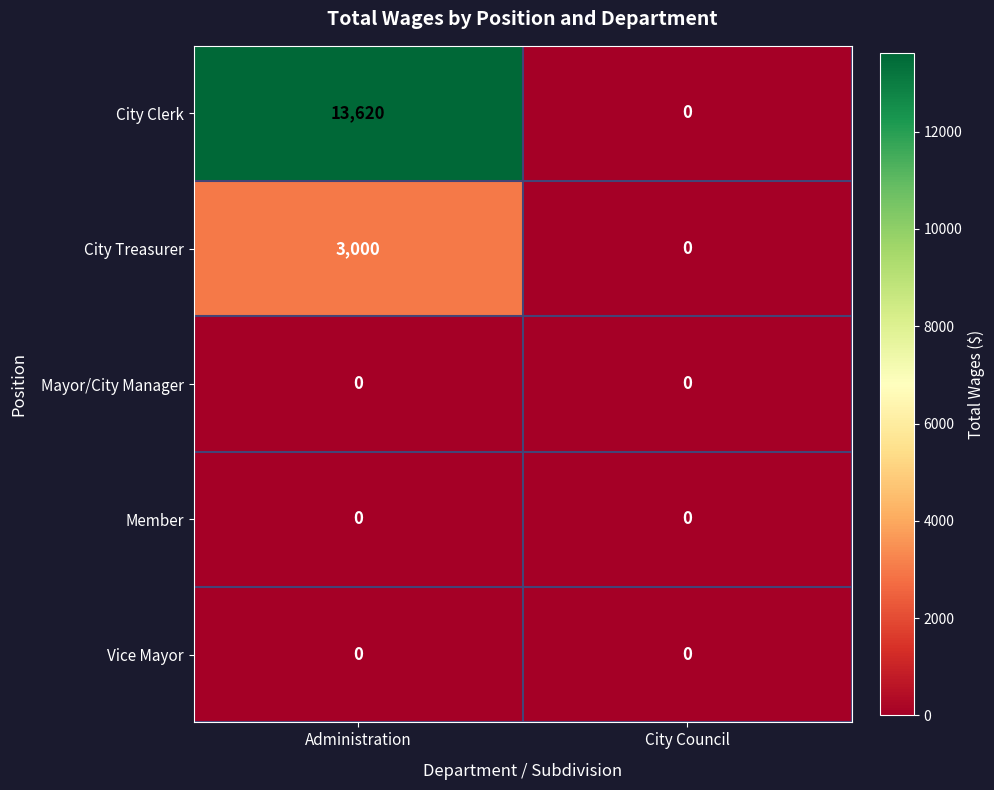

What is the sum of the City Clerk values at Administration and City Council?

13620